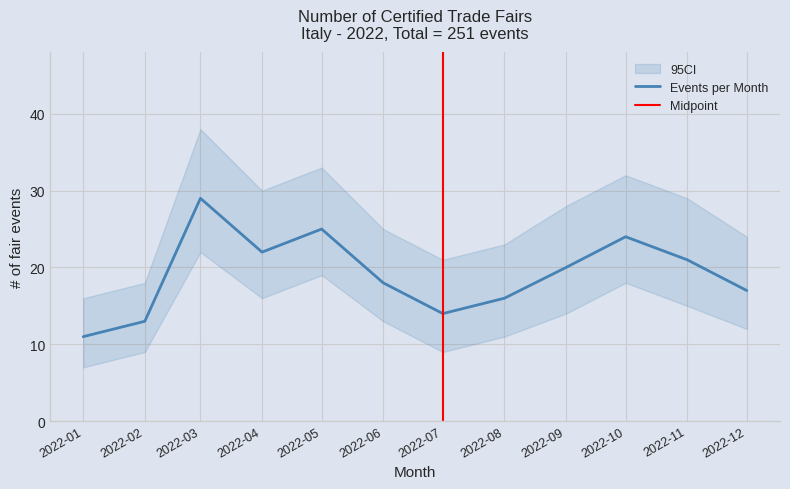

What is the change in value from 2022-01 to 2022-03?

+18